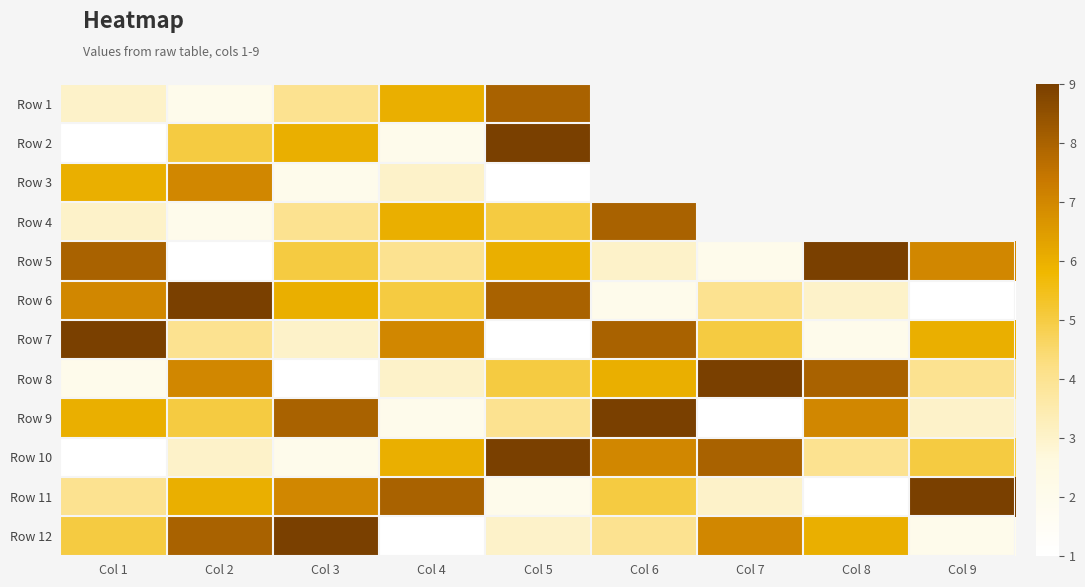

Between Col 2 and Col 3, which is larger?

Col 3